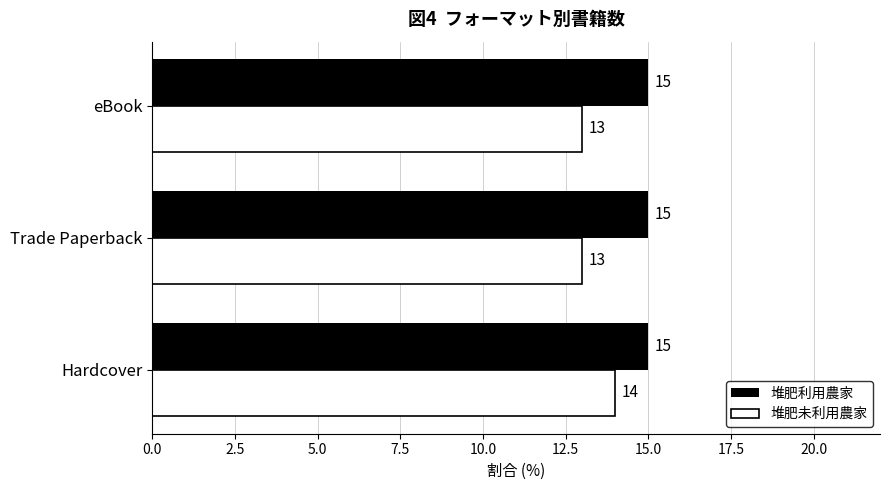

The 堆肥利用農家 series shows 6 at eBook. True or false?

False